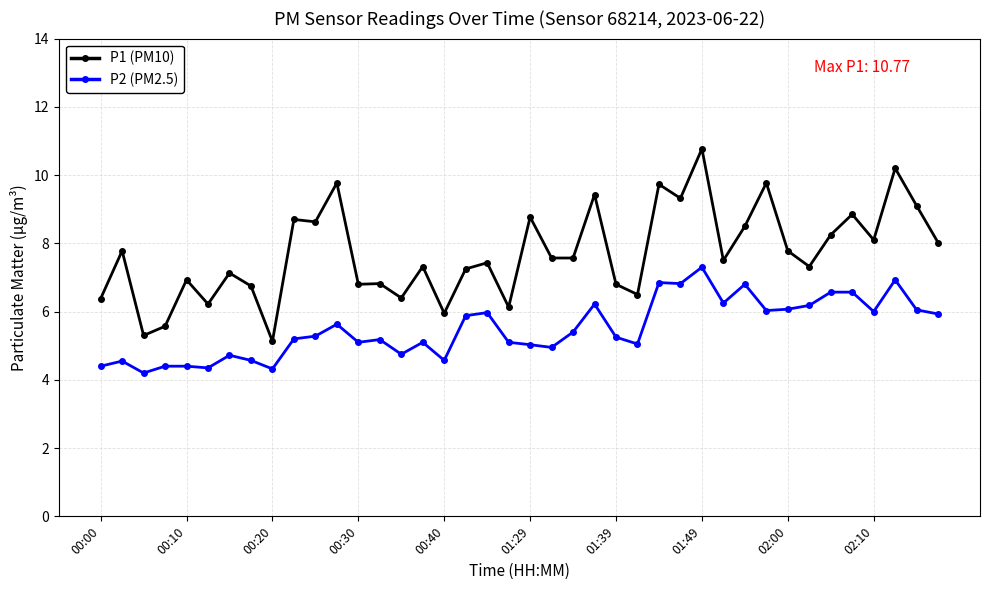

Rank the series by their maximum value, from lowest to highest.

P2 (PM2.5), P1 (PM10)